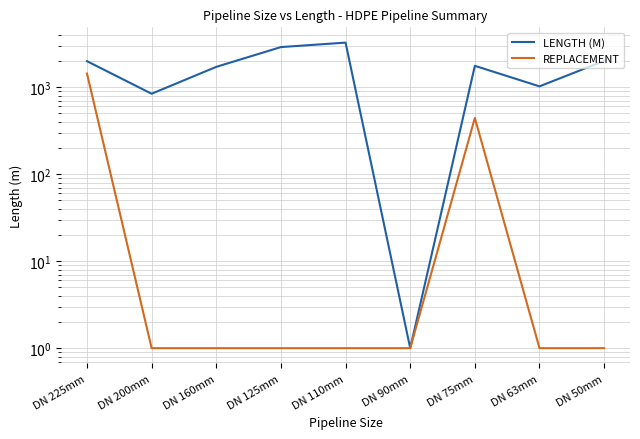

True or false: LENGTH (M) and REPLACEMENT intersect in this chart.

False